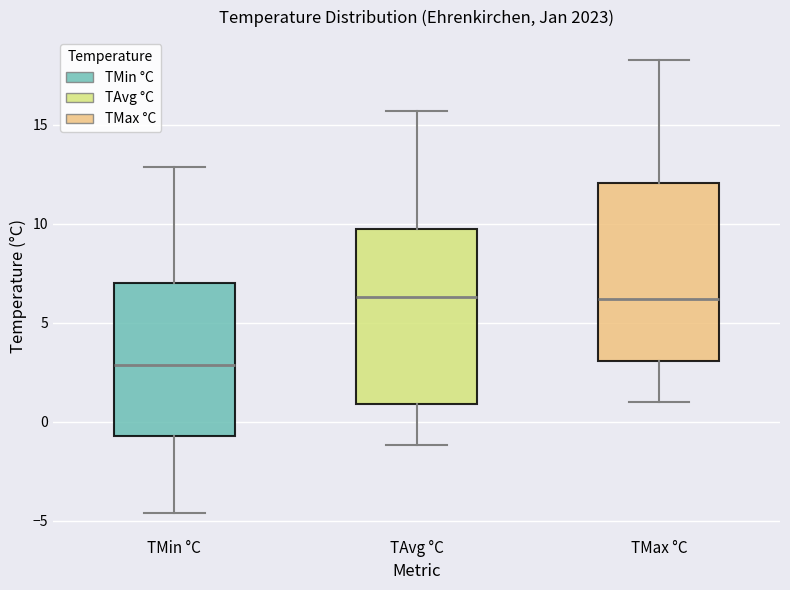

Reading left to right, transcribe this box plot: for each box, give where its median line is, the range the box spans, and where its two whiskers end, as read against the y-axis. The values are not printed on the chart, so give them approximately, as read against the axis.

TMin °C: median 3.0, box -0.5 to 7.0, whiskers -4.5 to 13.0
TAvg °C: median 6.5, box 1.0 to 9.5, whiskers -1.0 to 15.5
TMax °C: median 6.0, box 3.0 to 12.0, whiskers 1.0 to 18.5